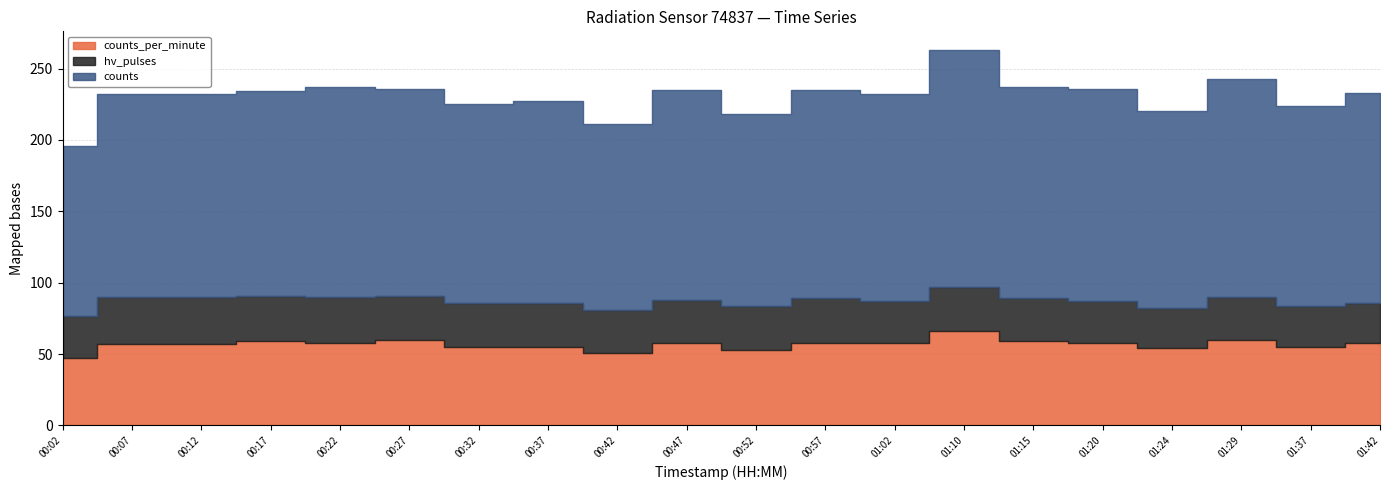

At which label does counts_per_minute first exceed 58?

00:17